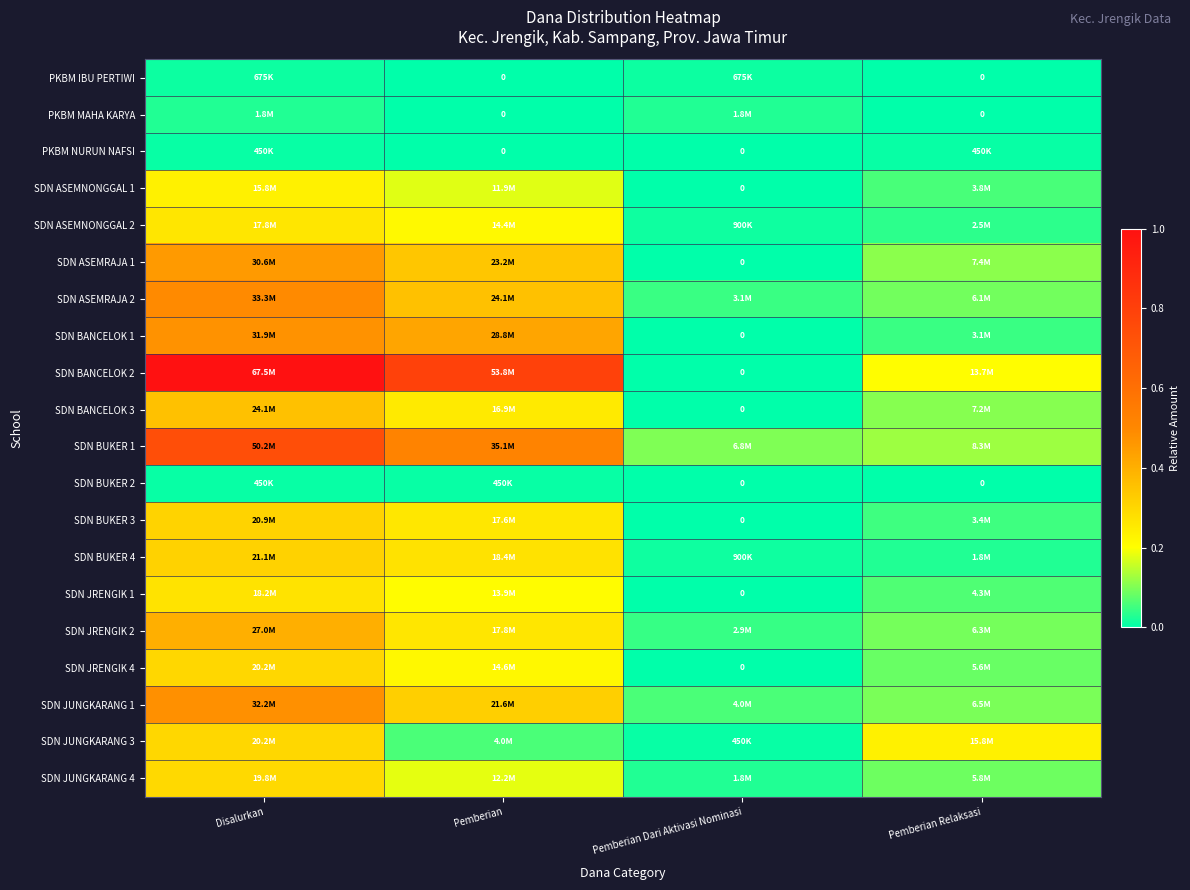

Is it true that SDN BUKER 3 equals 0.4 at Pemberian?

False